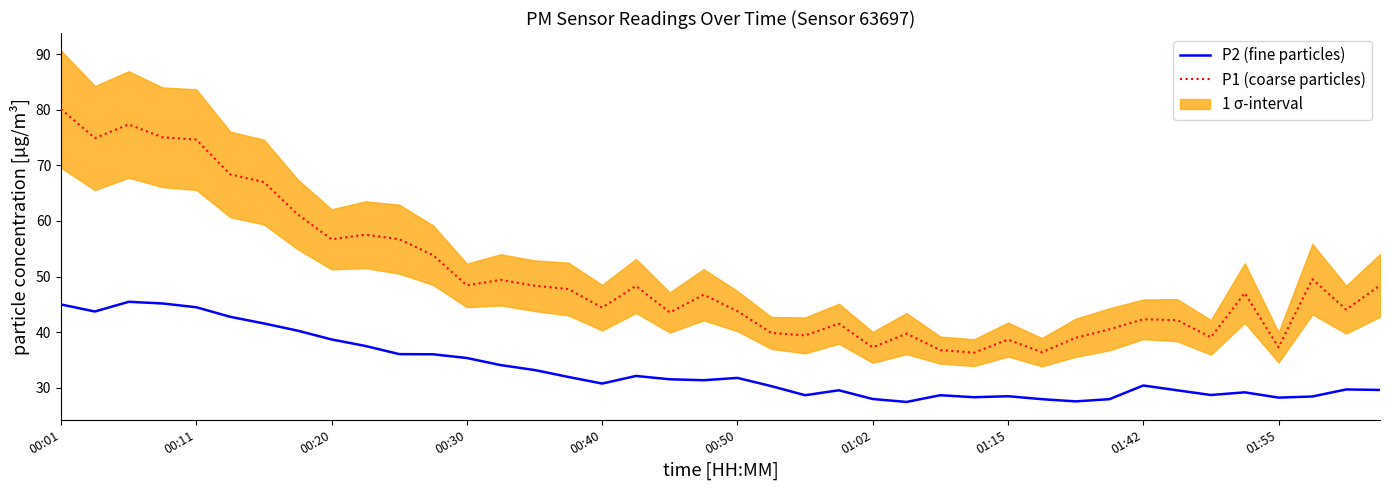

What is the minimum value for P2 (fine particles)?

27.4